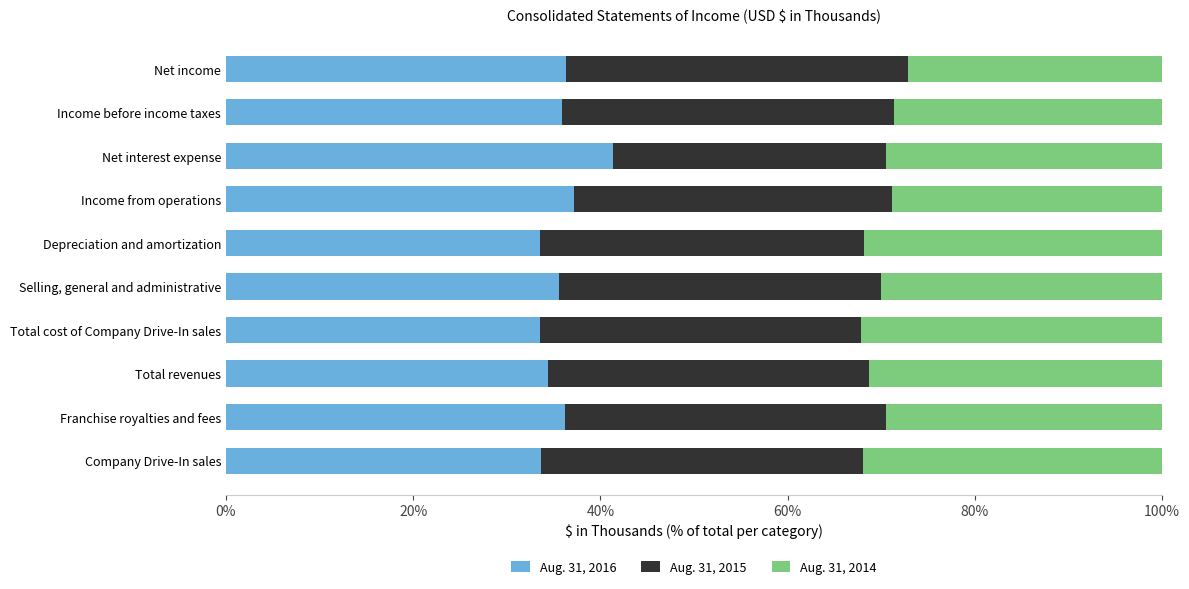

Rank the categories by Aug. 31, 2016 value from lowest to highest.

Depreciation and amortization, Total cost of Company Drive-In sales, Company Drive-In sales, Total revenues, Selling, general and administrative, Income before income taxes, Franchise royalties and fees, Net income, Income from operations, Net interest expense